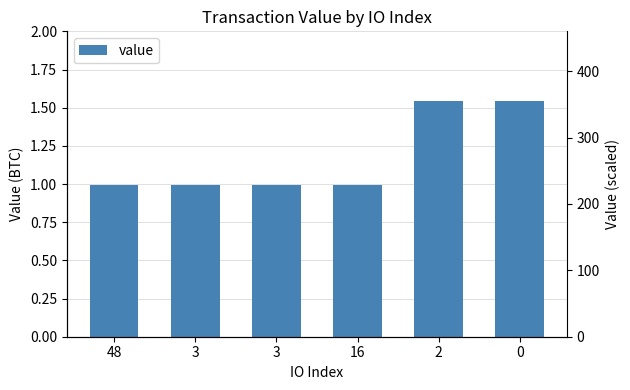

Are the bars grouped side by side (vs. stacked)?

No